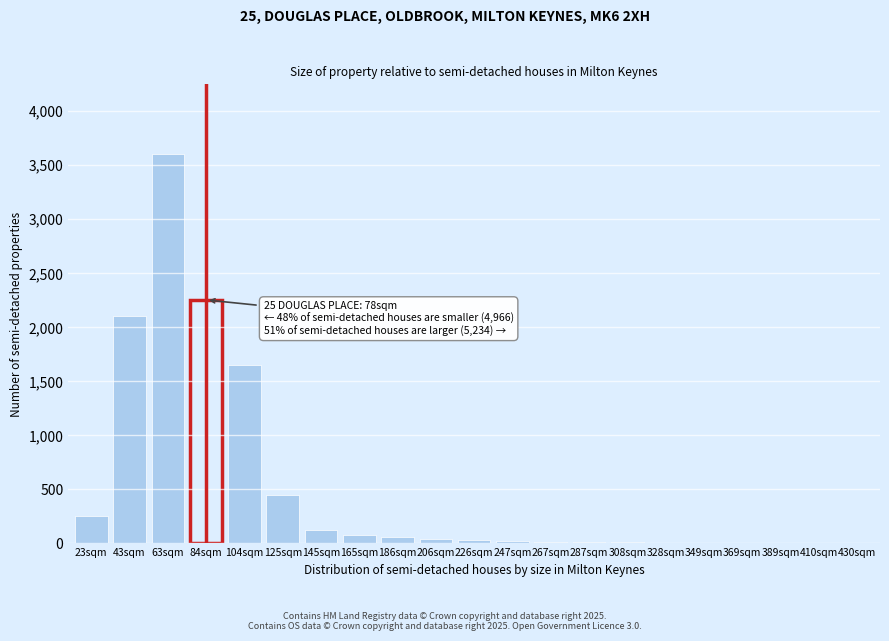

What is the maximum value shown in the chart?

3600